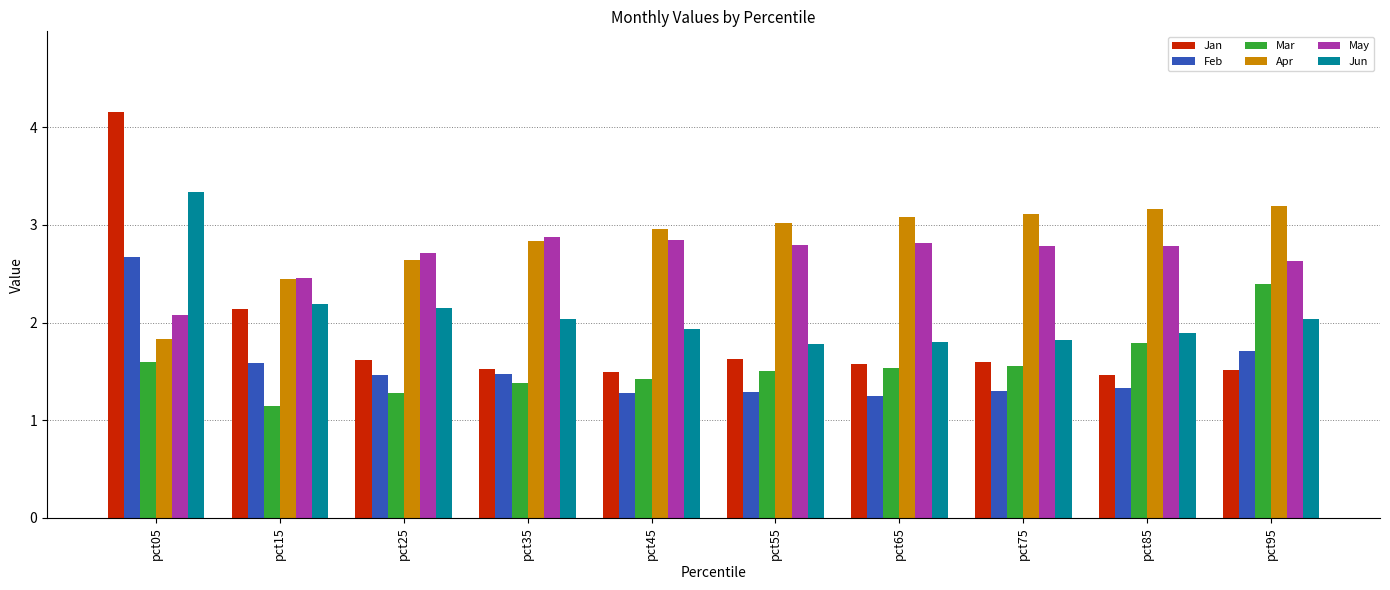

The May series shows 5.0 at pct85. True or false?

False